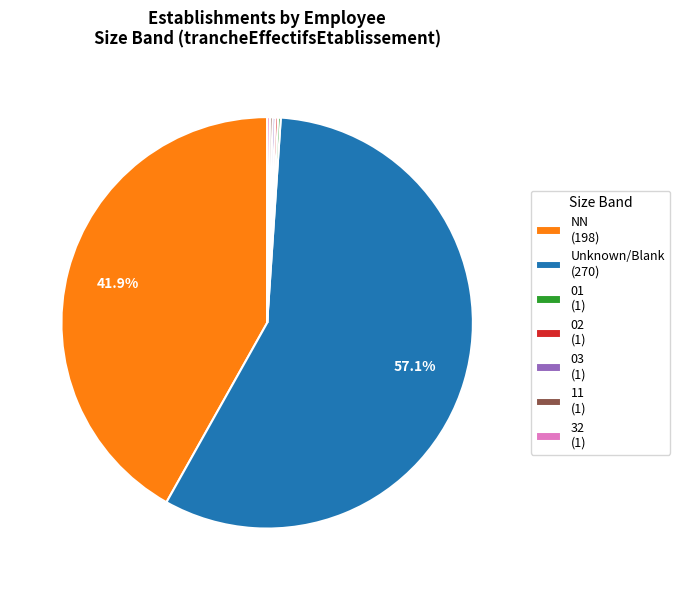

What is the majority slice?

Unknown/Blank (270)